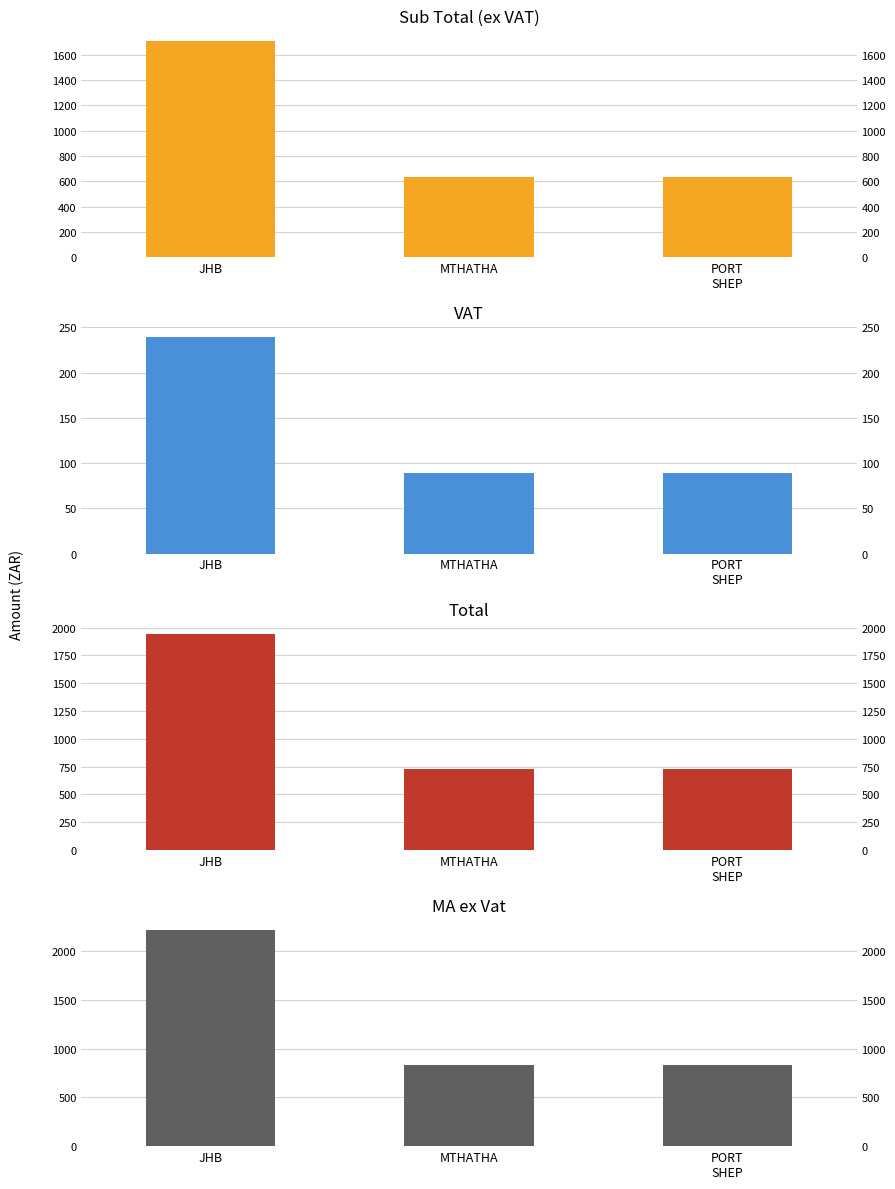

The value of Total at JHB is 1119.7. True or false?

False